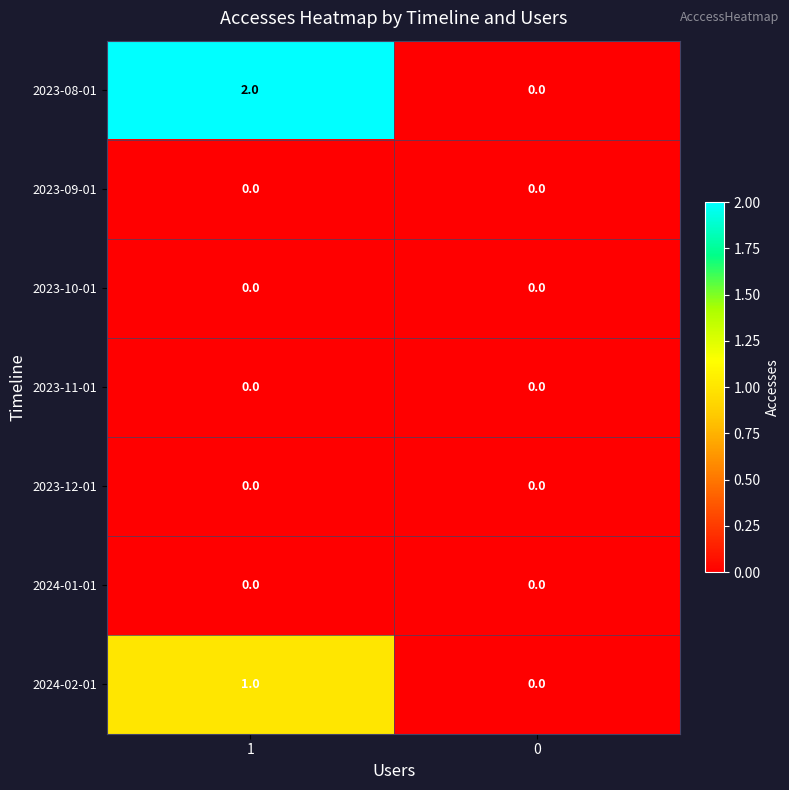

Reading left to right, extract all data points from this chart.

2023-08-01: 1=2	0=0
2023-09-01: 1=0	0=0
2023-10-01: 1=0	0=0
2023-11-01: 1=0	0=0
2023-12-01: 1=0	0=0
2024-01-01: 1=0	0=0
2024-02-01: 1=1	0=0